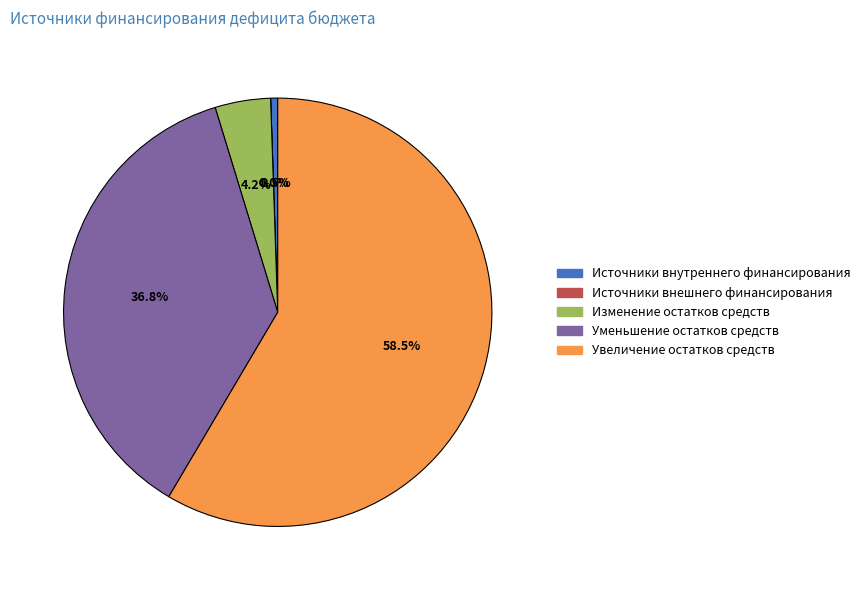

Is it true that Изменение остатков средств is 4% of the pie?

True